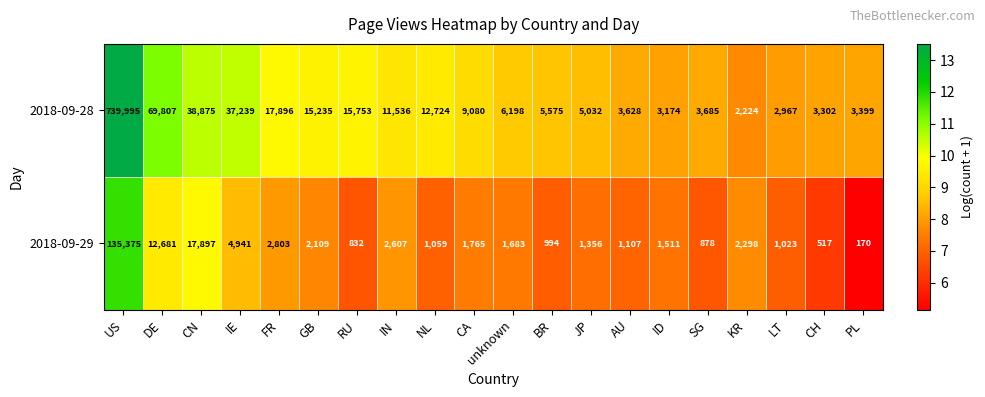

The value of 2018-09-28 at IE is 37239. True or false?

True